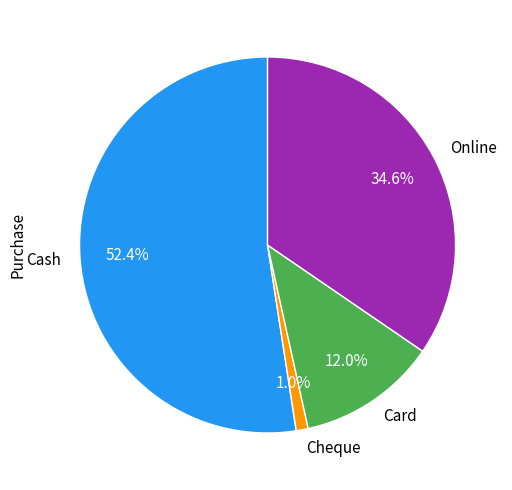

Approximately how many times larger is the value at Card compared to Cash?

0.2